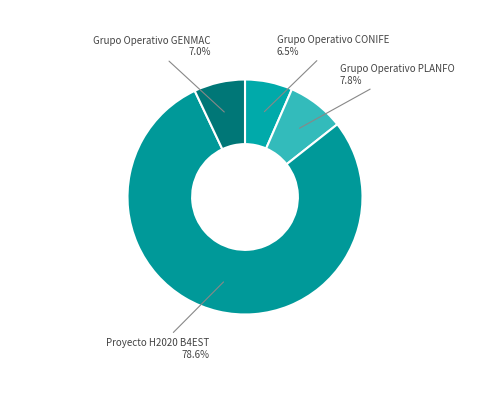

How many segments does this pie chart have?

4